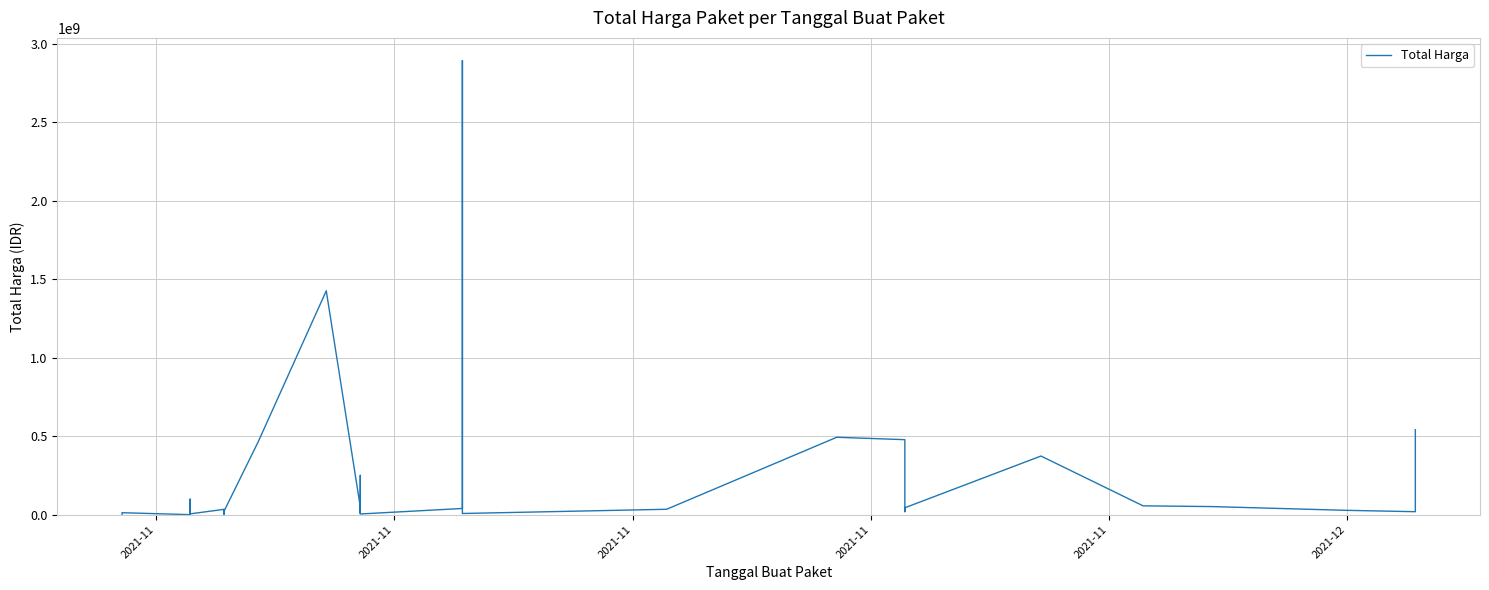

Where is the first local maximum?

2021-11